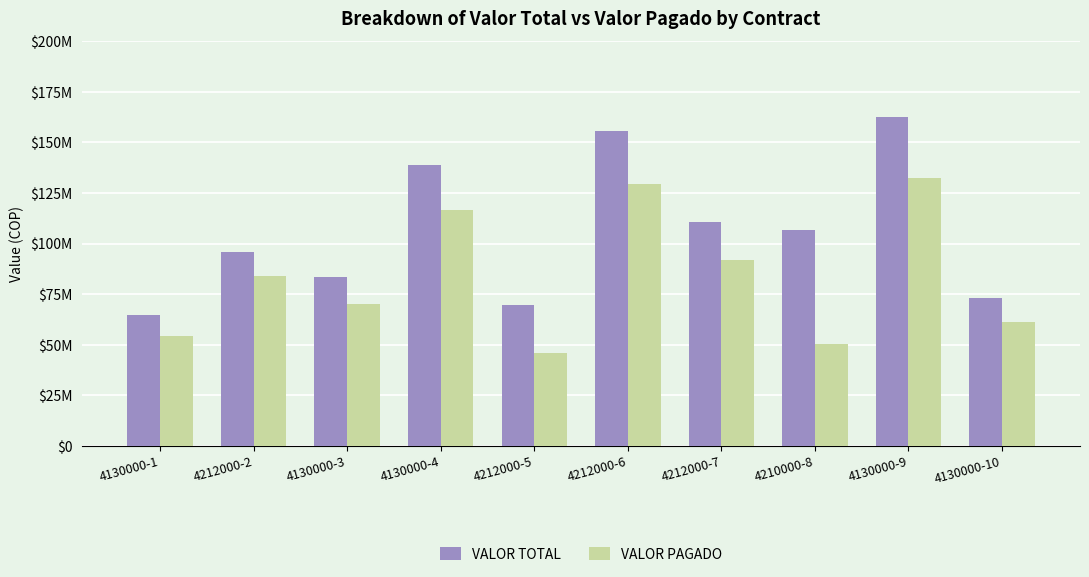

Does the chart contain stacked bars?

No